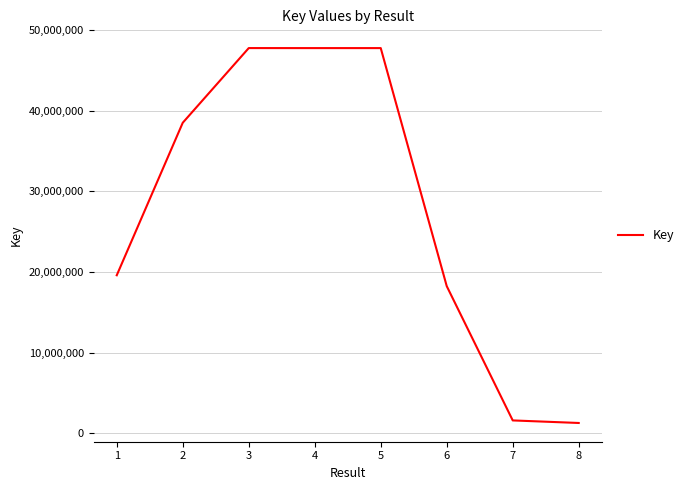

How many lines are shown in the chart?

1